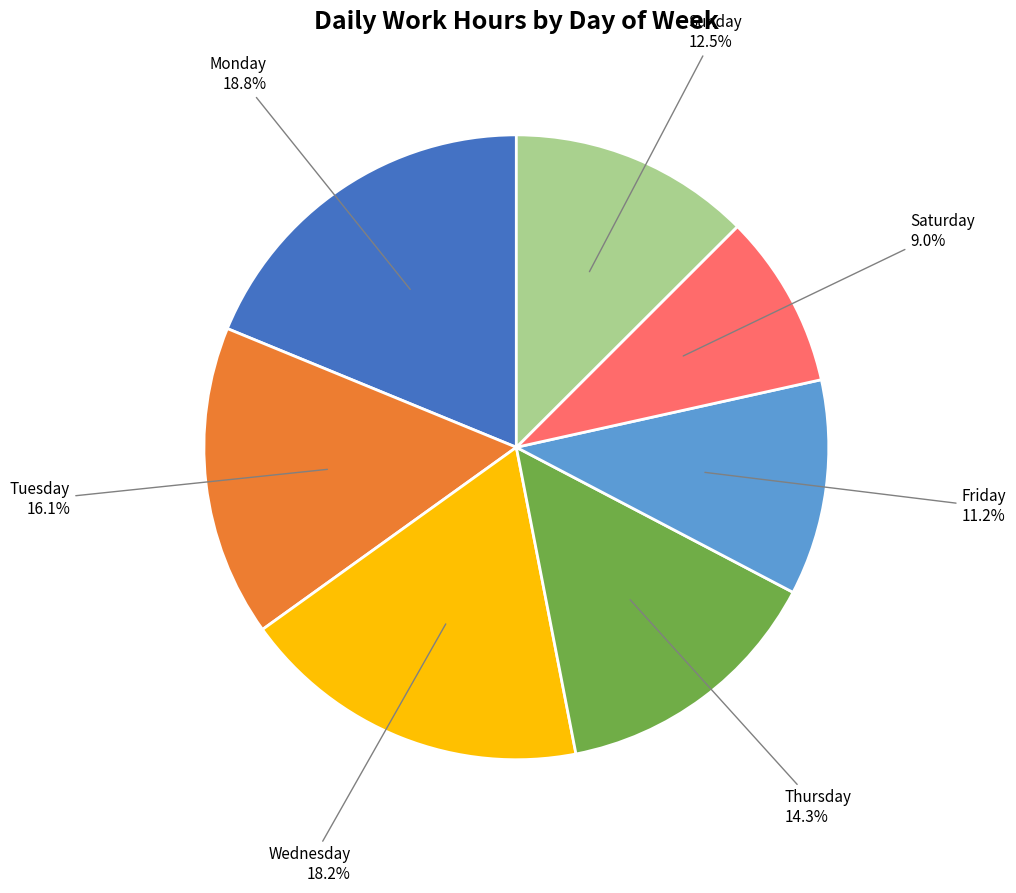

To the nearest percent, what is the difference between the largest and smallest slice percentages?

10%